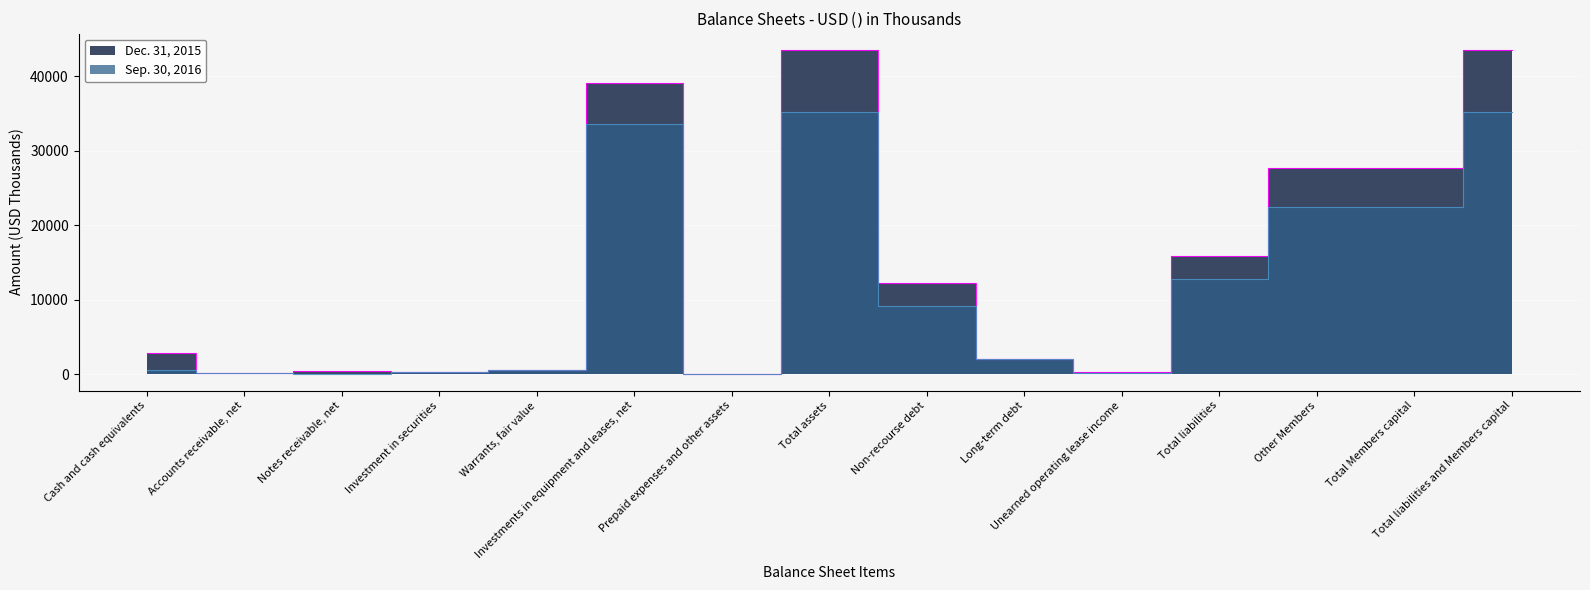

What is the sum of all Dec. 31, 2015 values?

216426